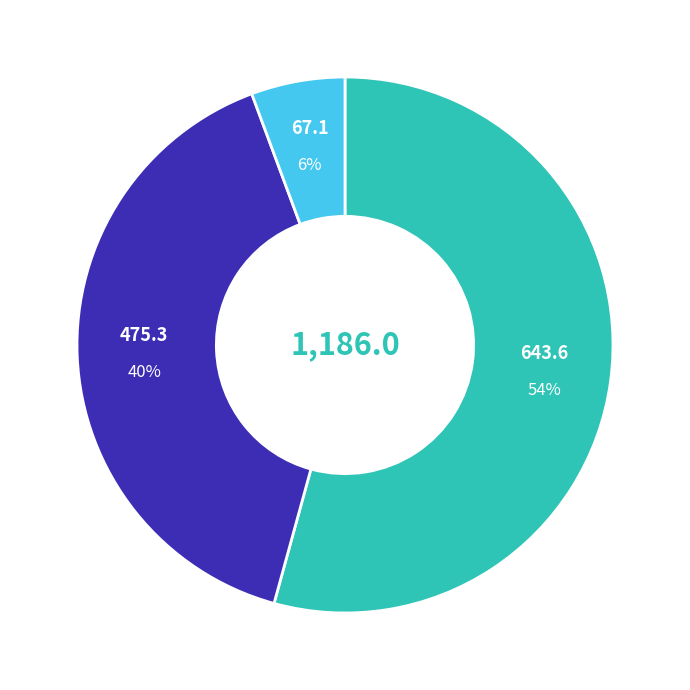

To the nearest percent, what is the average slice percentage?

33%